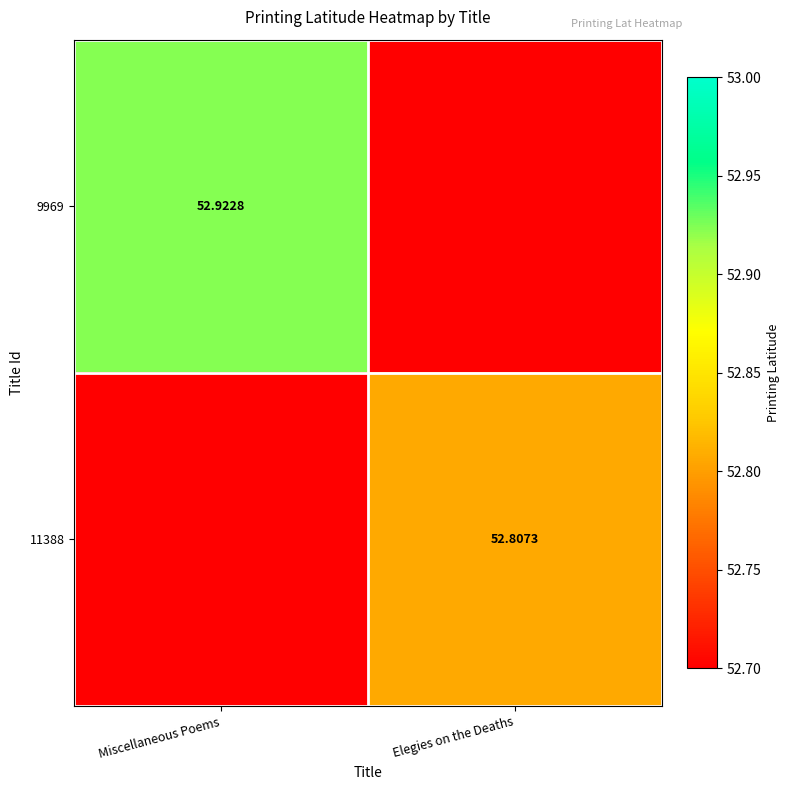

At which category does the chart reach its minimum across all series?

Elegies on the Deaths